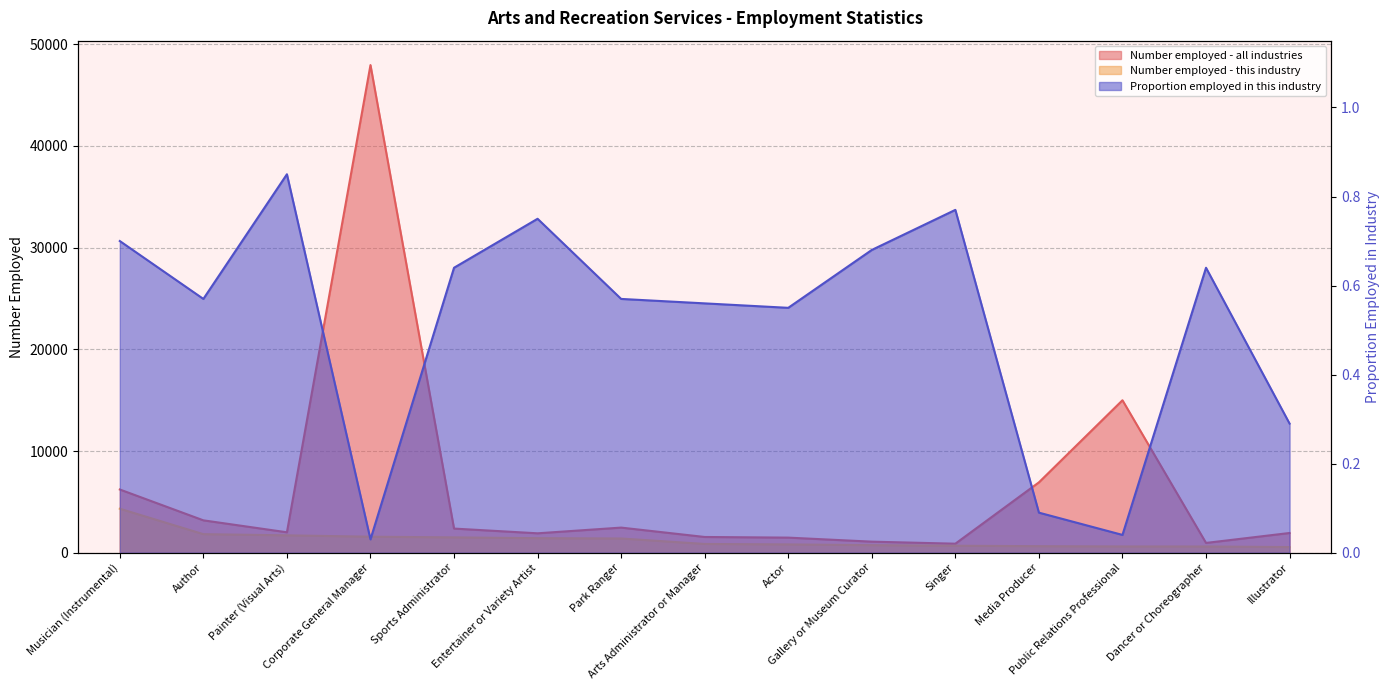

Where is Number employed - all industries nearest to the value 24419?

Public Relations Professional